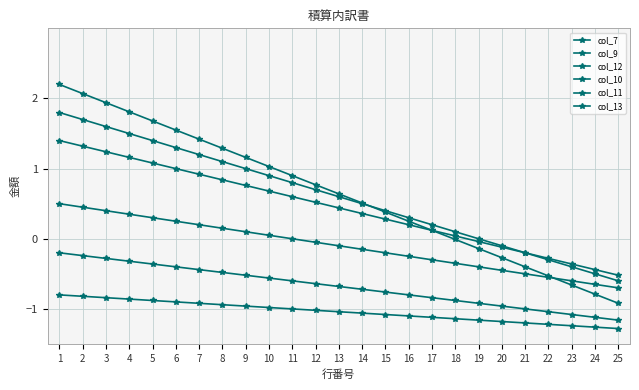

How many lines are shown in the chart?

6